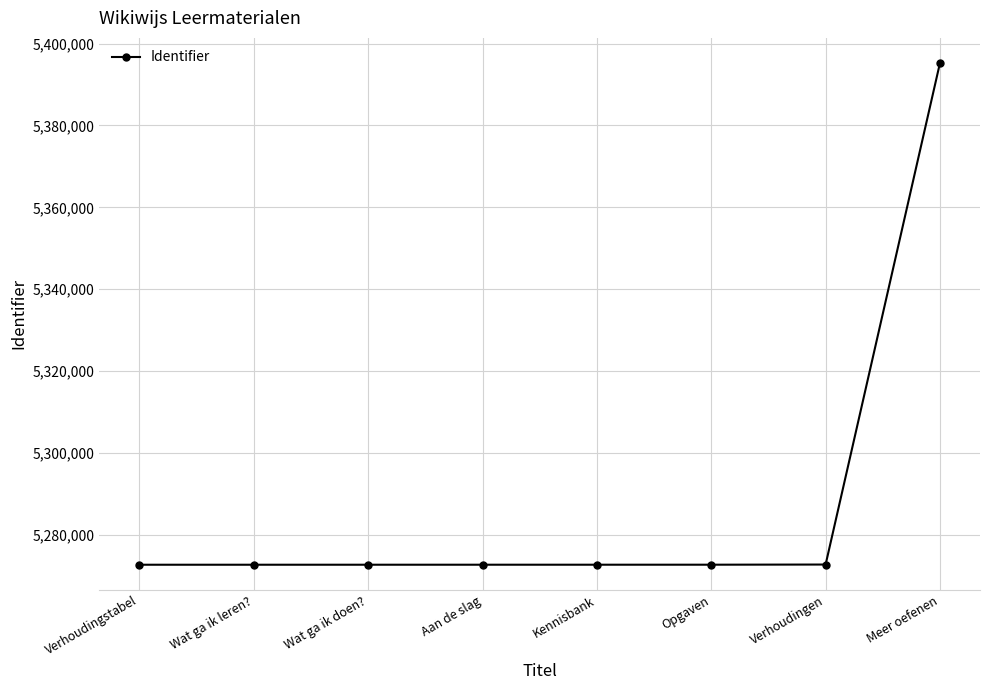

How many values are below 5272689?

4